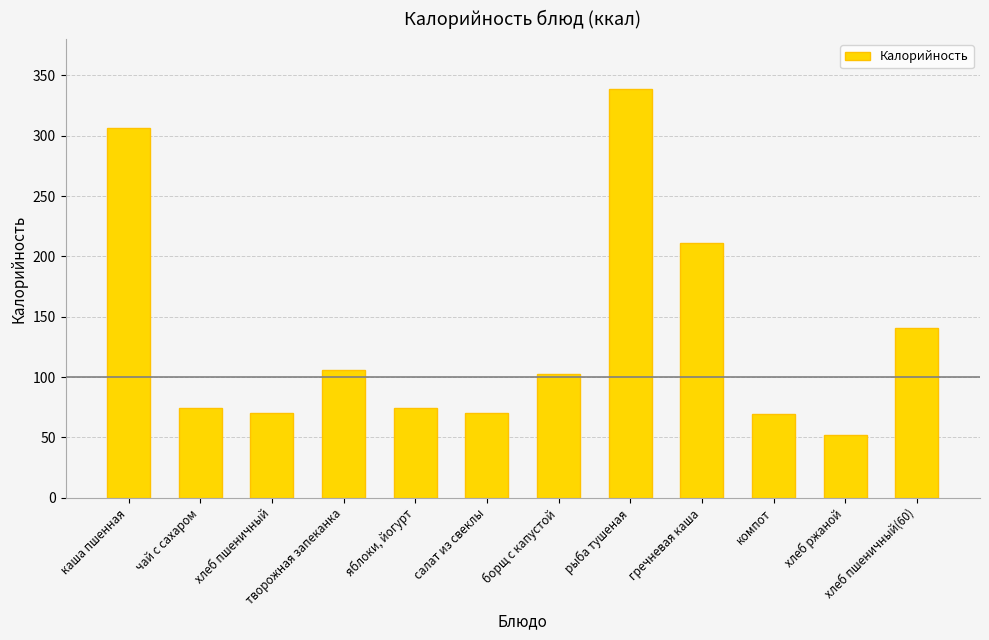

What is the average value?

134.6